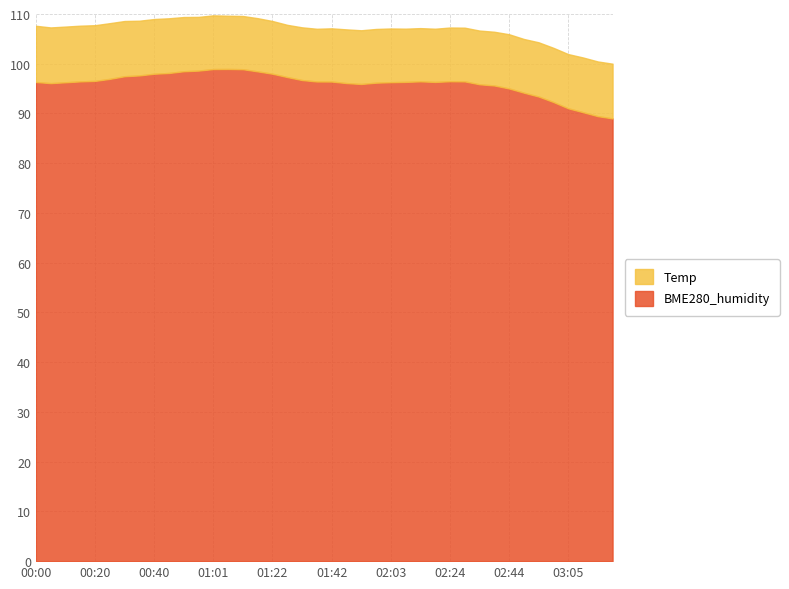

At which category does the data reach its first local valley?

00:05